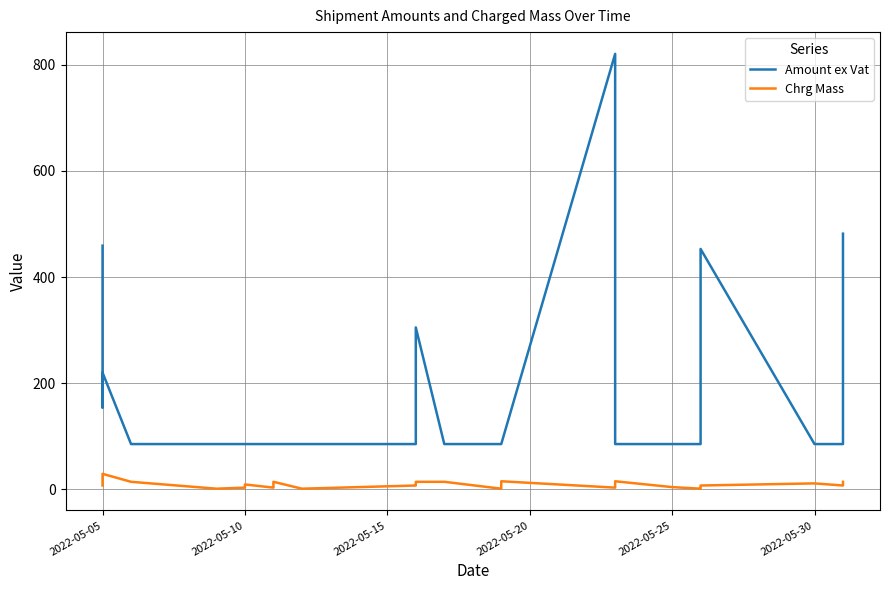

Is this an area chart (filled region under the line)?

No